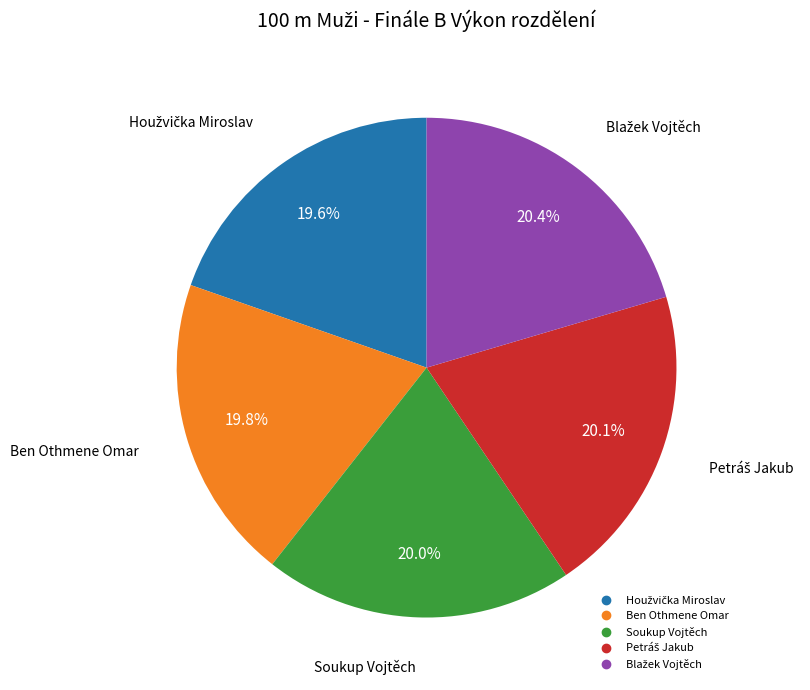

Does any single category account for the majority?

No